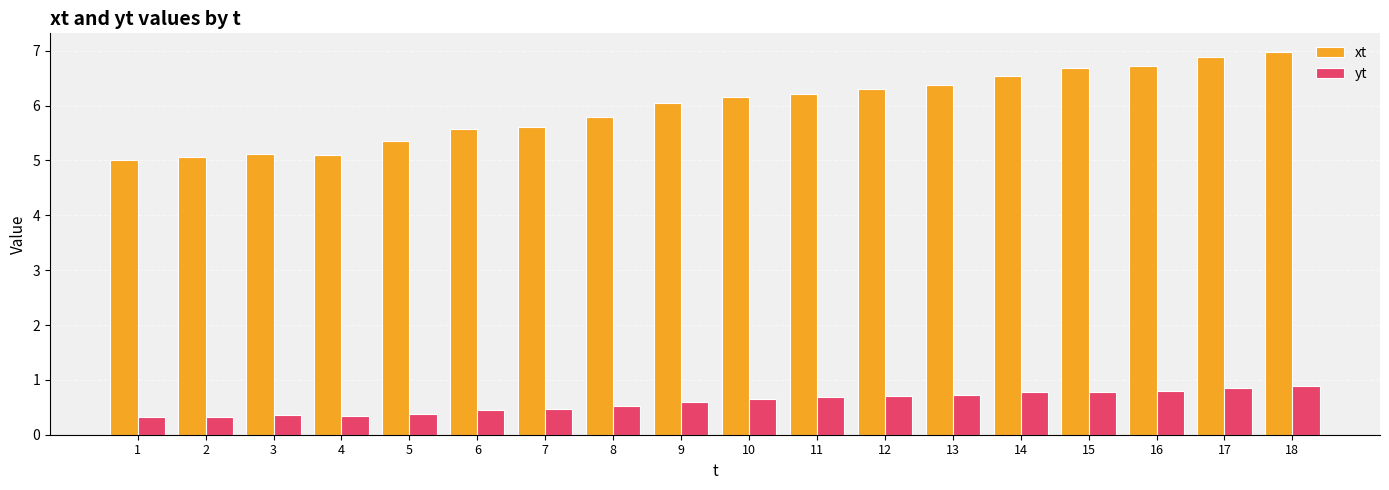

Rank the series at 3 from highest to lowest value.

xt, yt